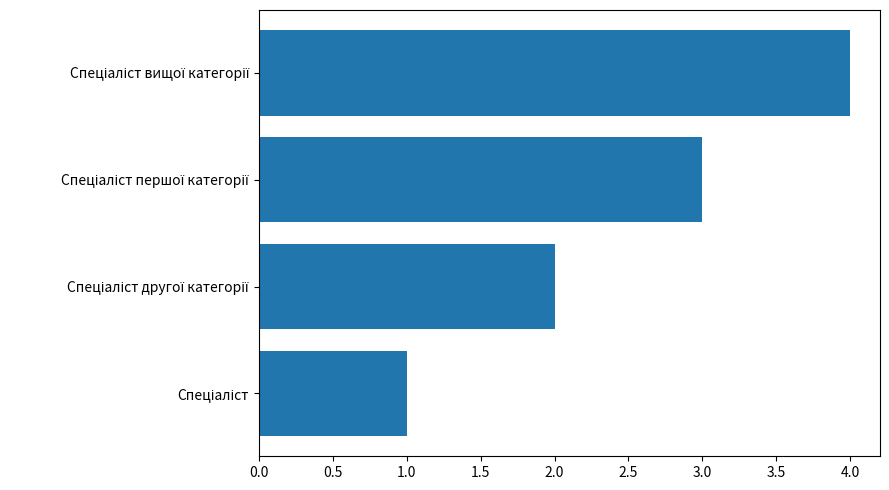

What is the sum of all values?

10